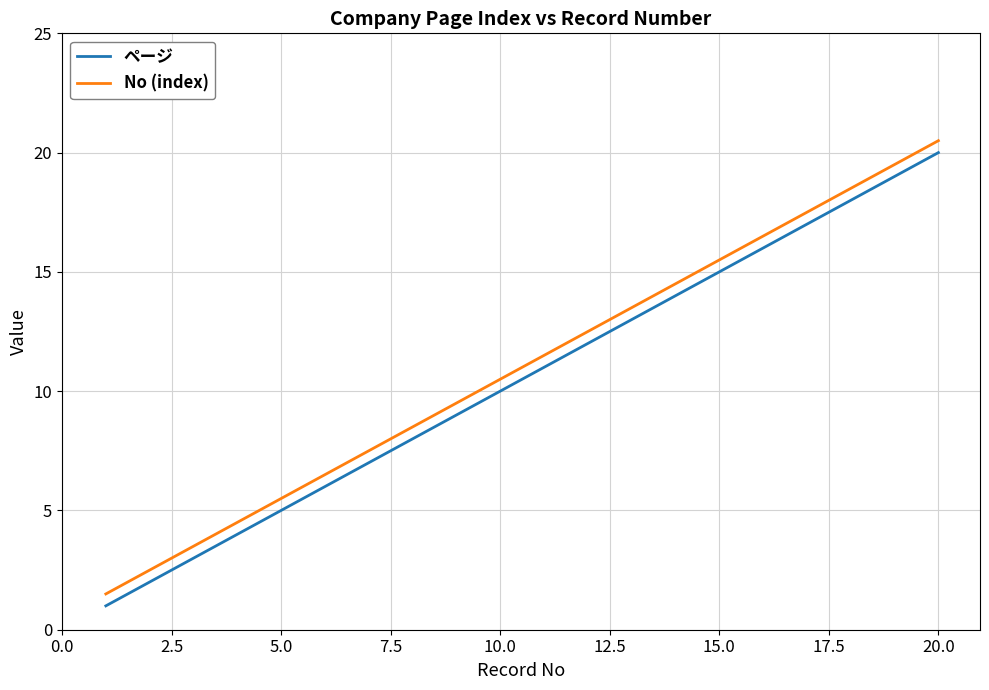

What is the difference between the maximum and minimum values in the ページ series?

19.0